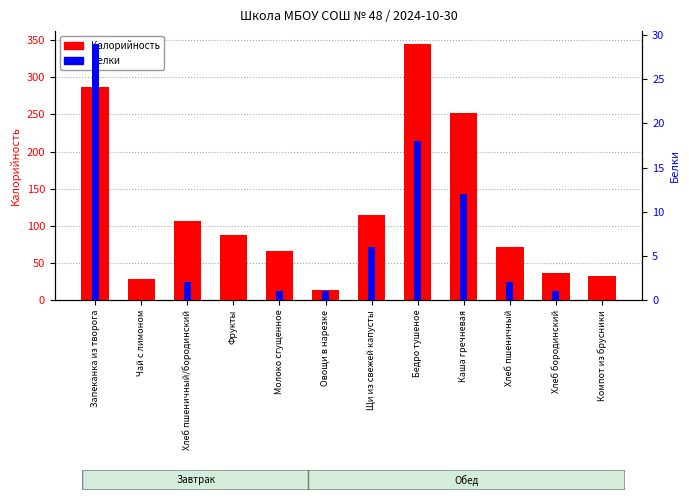

What is the label of the 9th bar from the right?

Фрукты